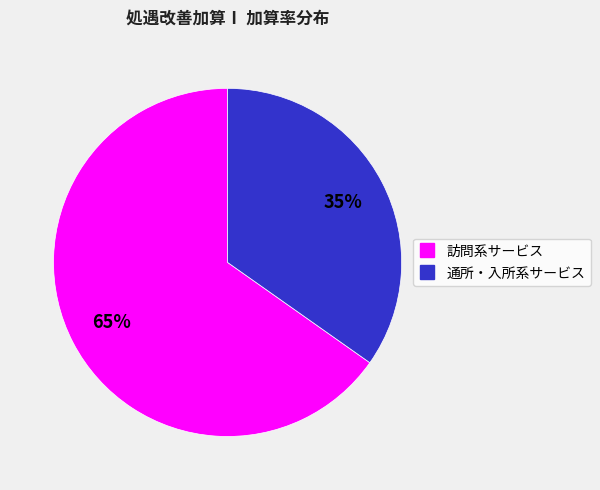

Does any single category account for the majority?

Yes